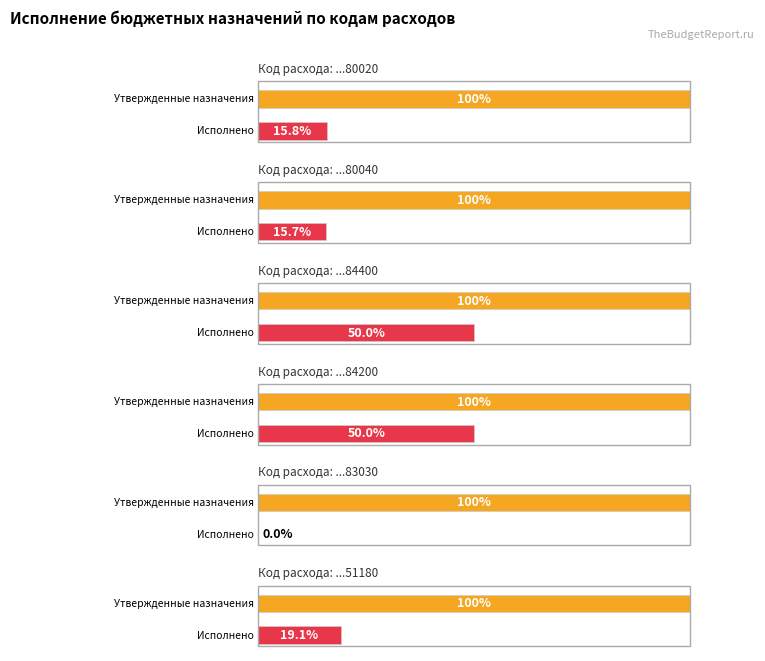

The value of Неисполненные назначения at 80040 is 1419522.4. True or false?

True